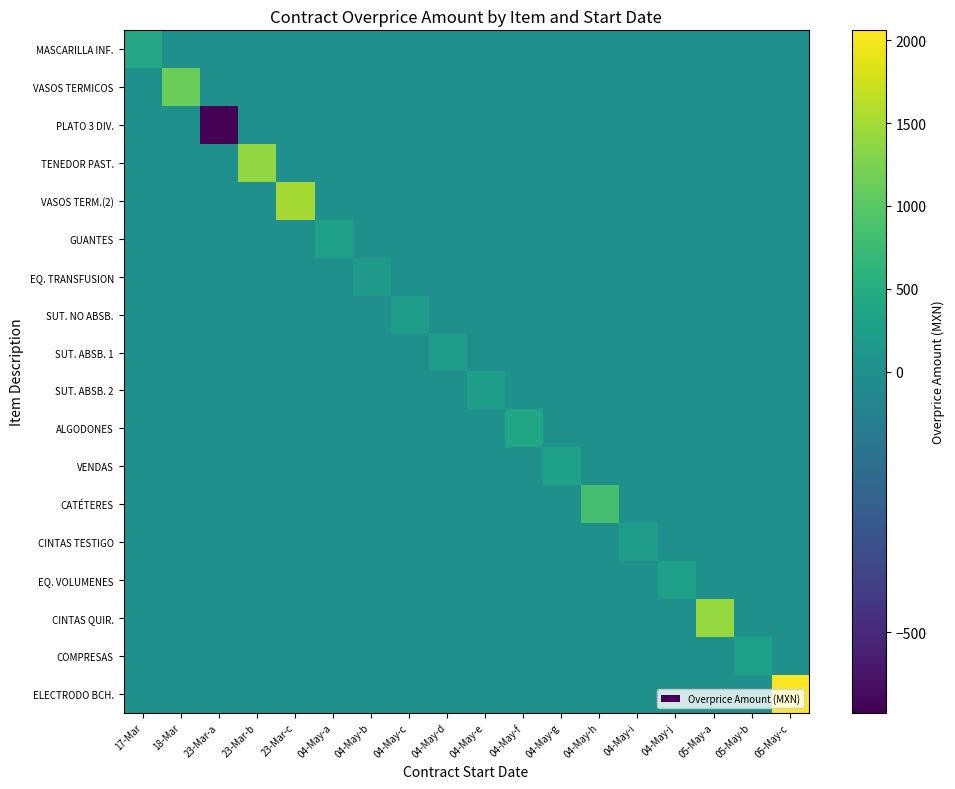

Reading right to left, list all the values displayed in this chart.

MASCARILLA INF.: 05-May-c=0.0	05-May-b=0.0	05-May-a=0.0	04-May-j=0.0	04-May-i=0.0	04-May-h=0.0	04-May-g=0.0	04-May-f=0.0	04-May-e=0.0	04-May-d=0.0	04-May-c=0.0	04-May-b=0.0	04-May-a=0.0	23-Mar-c=0.0	23-Mar-b=0.0	23-Mar-a=0.0	18-Mar=0.0	17-Mar=433.9
VASOS TERMICOS: 05-May-c=0.0	05-May-b=0.0	05-May-a=0.0	04-May-j=0.0	04-May-i=0.0	04-May-h=0.0	04-May-g=0.0	04-May-f=0.0	04-May-e=0.0	04-May-d=0.0	04-May-c=0.0	04-May-b=0.0	04-May-a=0.0	23-Mar-c=0.0	23-Mar-b=0.0	23-Mar-a=0.0	18-Mar=1128.2	17-Mar=0.0
PLATO 3 DIV.: 05-May-c=0.0	05-May-b=0.0	05-May-a=0.0	04-May-j=0.0	04-May-i=0.0	04-May-h=0.0	04-May-g=0.0	04-May-f=0.0	04-May-e=0.0	04-May-d=0.0	04-May-c=0.0	04-May-b=0.0	04-May-a=0.0	23-Mar-c=0.0	23-Mar-b=0.0	23-Mar-a=-654.1	18-Mar=0.0	17-Mar=0.0
TENEDOR PAST.: 05-May-c=0.0	05-May-b=0.0	05-May-a=0.0	04-May-j=0.0	04-May-i=0.0	04-May-h=0.0	04-May-g=0.0	04-May-f=0.0	04-May-e=0.0	04-May-d=0.0	04-May-c=0.0	04-May-b=0.0	04-May-a=0.0	23-Mar-c=0.0	23-Mar-b=1385.4	23-Mar-a=0.0	18-Mar=0.0	17-Mar=0.0
VASOS TERM.(2): 05-May-c=0.0	05-May-b=0.0	05-May-a=0.0	04-May-j=0.0	04-May-i=0.0	04-May-h=0.0	04-May-g=0.0	04-May-f=0.0	04-May-e=0.0	04-May-d=0.0	04-May-c=0.0	04-May-b=0.0	04-May-a=0.0	23-Mar-c=1504.3	23-Mar-b=0.0	23-Mar-a=0.0	18-Mar=0.0	17-Mar=0.0
GUANTES: 05-May-c=0.0	05-May-b=0.0	05-May-a=0.0	04-May-j=0.0	04-May-i=0.0	04-May-h=0.0	04-May-g=0.0	04-May-f=0.0	04-May-e=0.0	04-May-d=0.0	04-May-c=0.0	04-May-b=0.0	04-May-a=292.3	23-Mar-c=0.0	23-Mar-b=0.0	23-Mar-a=0.0	18-Mar=0.0	17-Mar=0.0
EQ. TRANSFUSION: 05-May-c=0.0	05-May-b=0.0	05-May-a=0.0	04-May-j=0.0	04-May-i=0.0	04-May-h=0.0	04-May-g=0.0	04-May-f=0.0	04-May-e=0.0	04-May-d=0.0	04-May-c=0.0	04-May-b=177.1	04-May-a=0.0	23-Mar-c=0.0	23-Mar-b=0.0	23-Mar-a=0.0	18-Mar=0.0	17-Mar=0.0
SUT. NO ABSB.: 05-May-c=0.0	05-May-b=0.0	05-May-a=0.0	04-May-j=0.0	04-May-i=0.0	04-May-h=0.0	04-May-g=0.0	04-May-f=0.0	04-May-e=0.0	04-May-d=0.0	04-May-c=220.4	04-May-b=0.0	04-May-a=0.0	23-Mar-c=0.0	23-Mar-b=0.0	23-Mar-a=0.0	18-Mar=0.0	17-Mar=0.0
SUT. ABSB. 1: 05-May-c=0.0	05-May-b=0.0	05-May-a=0.0	04-May-j=0.0	04-May-i=0.0	04-May-h=0.0	04-May-g=0.0	04-May-f=0.0	04-May-e=0.0	04-May-d=244.9	04-May-c=0.0	04-May-b=0.0	04-May-a=0.0	23-Mar-c=0.0	23-Mar-b=0.0	23-Mar-a=0.0	18-Mar=0.0	17-Mar=0.0
SUT. ABSB. 2: 05-May-c=0.0	05-May-b=0.0	05-May-a=0.0	04-May-j=0.0	04-May-i=0.0	04-May-h=0.0	04-May-g=0.0	04-May-f=0.0	04-May-e=244.9	04-May-d=0.0	04-May-c=0.0	04-May-b=0.0	04-May-a=0.0	23-Mar-c=0.0	23-Mar-b=0.0	23-Mar-a=0.0	18-Mar=0.0	17-Mar=0.0
ALGODONES: 05-May-c=0.0	05-May-b=0.0	05-May-a=0.0	04-May-j=0.0	04-May-i=0.0	04-May-h=0.0	04-May-g=0.0	04-May-f=410.5	04-May-e=0.0	04-May-d=0.0	04-May-c=0.0	04-May-b=0.0	04-May-a=0.0	23-Mar-c=0.0	23-Mar-b=0.0	23-Mar-a=0.0	18-Mar=0.0	17-Mar=0.0
VENDAS: 05-May-c=0.0	05-May-b=0.0	05-May-a=0.0	04-May-j=0.0	04-May-i=0.0	04-May-h=0.0	04-May-g=292.7	04-May-f=0.0	04-May-e=0.0	04-May-d=0.0	04-May-c=0.0	04-May-b=0.0	04-May-a=0.0	23-Mar-c=0.0	23-Mar-b=0.0	23-Mar-a=0.0	18-Mar=0.0	17-Mar=0.0
CATÉTERES: 05-May-c=0.0	05-May-b=0.0	05-May-a=0.0	04-May-j=0.0	04-May-i=0.0	04-May-h=839.0	04-May-g=0.0	04-May-f=0.0	04-May-e=0.0	04-May-d=0.0	04-May-c=0.0	04-May-b=0.0	04-May-a=0.0	23-Mar-c=0.0	23-Mar-b=0.0	23-Mar-a=0.0	18-Mar=0.0	17-Mar=0.0
CINTAS TESTIGO: 05-May-c=0.0	05-May-b=0.0	05-May-a=0.0	04-May-j=0.0	04-May-i=217.2	04-May-h=0.0	04-May-g=0.0	04-May-f=0.0	04-May-e=0.0	04-May-d=0.0	04-May-c=0.0	04-May-b=0.0	04-May-a=0.0	23-Mar-c=0.0	23-Mar-b=0.0	23-Mar-a=0.0	18-Mar=0.0	17-Mar=0.0
EQ. VOLUMENES: 05-May-c=0.0	05-May-b=0.0	05-May-a=0.0	04-May-j=260.6	04-May-i=0.0	04-May-h=0.0	04-May-g=0.0	04-May-f=0.0	04-May-e=0.0	04-May-d=0.0	04-May-c=0.0	04-May-b=0.0	04-May-a=0.0	23-Mar-c=0.0	23-Mar-b=0.0	23-Mar-a=0.0	18-Mar=0.0	17-Mar=0.0
CINTAS QUIR.: 05-May-c=0.0	05-May-b=0.0	05-May-a=1411.2	04-May-j=0.0	04-May-i=0.0	04-May-h=0.0	04-May-g=0.0	04-May-f=0.0	04-May-e=0.0	04-May-d=0.0	04-May-c=0.0	04-May-b=0.0	04-May-a=0.0	23-Mar-c=0.0	23-Mar-b=0.0	23-Mar-a=0.0	18-Mar=0.0	17-Mar=0.0
COMPRESAS: 05-May-c=0.0	05-May-b=263.2	05-May-a=0.0	04-May-j=0.0	04-May-i=0.0	04-May-h=0.0	04-May-g=0.0	04-May-f=0.0	04-May-e=0.0	04-May-d=0.0	04-May-c=0.0	04-May-b=0.0	04-May-a=0.0	23-Mar-c=0.0	23-Mar-b=0.0	23-Mar-a=0.0	18-Mar=0.0	17-Mar=0.0
ELECTRODO BCH.: 05-May-c=2061.1	05-May-b=0.0	05-May-a=0.0	04-May-j=0.0	04-May-i=0.0	04-May-h=0.0	04-May-g=0.0	04-May-f=0.0	04-May-e=0.0	04-May-d=0.0	04-May-c=0.0	04-May-b=0.0	04-May-a=0.0	23-Mar-c=0.0	23-Mar-b=0.0	23-Mar-a=0.0	18-Mar=0.0	17-Mar=0.0